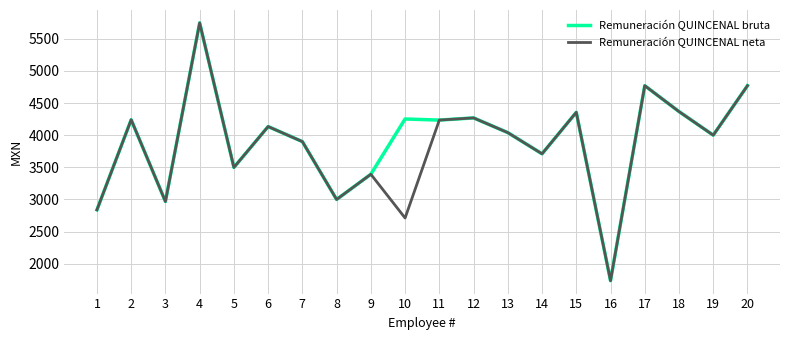

What is the sum of the Remuneración QUINCENAL bruta values at 11 and 14?

7944.7